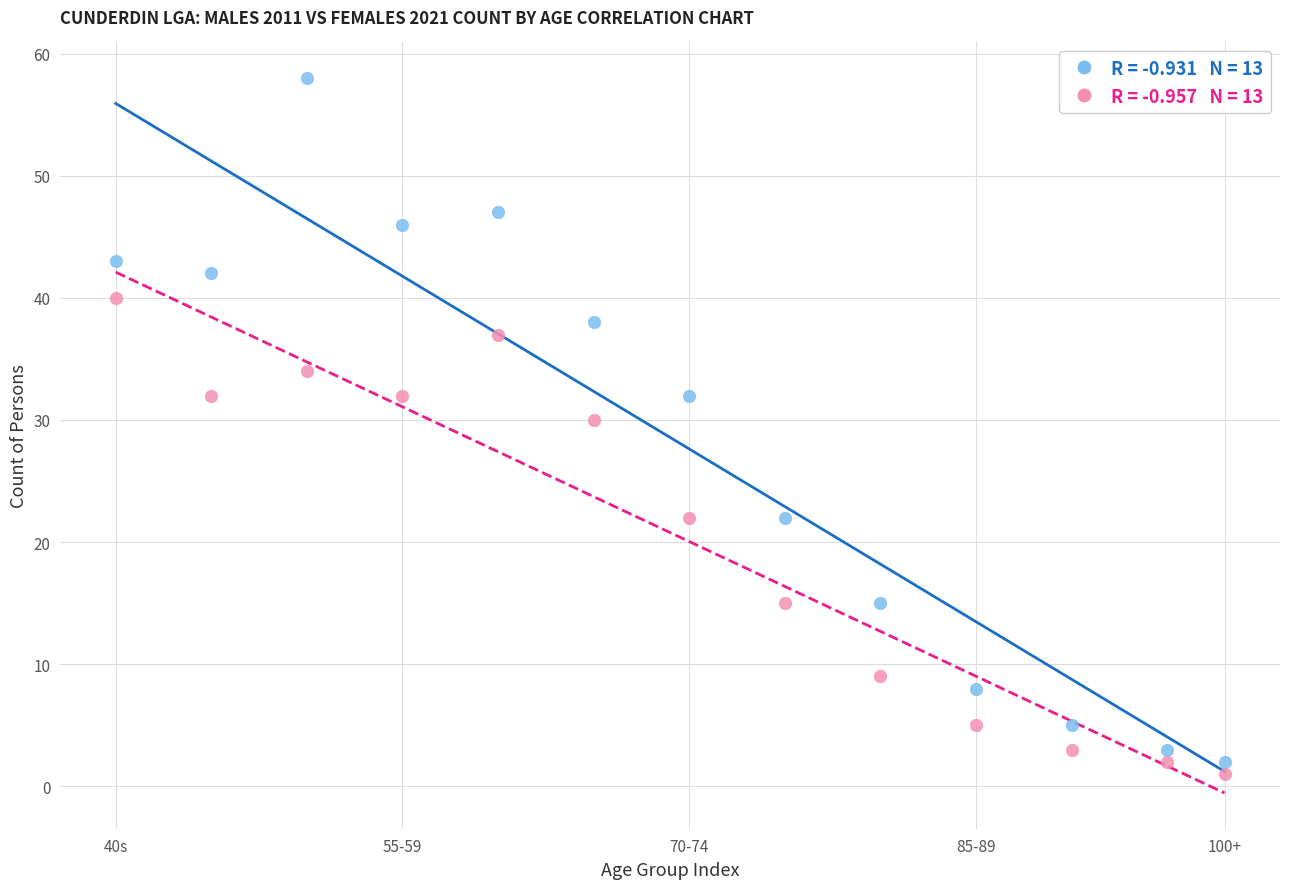

Across all series, what Y value is closest to 29?

30